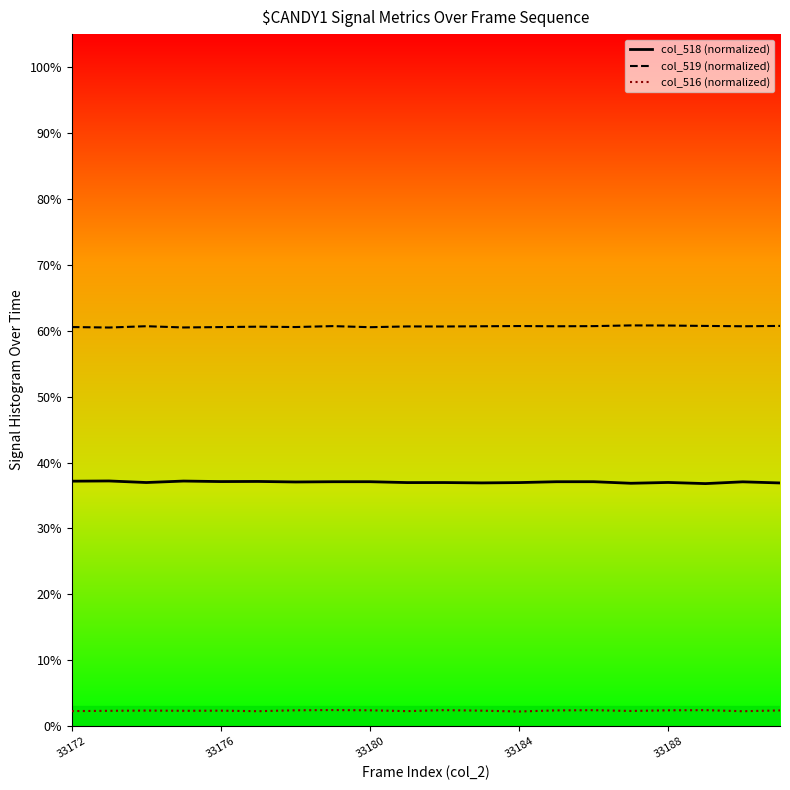

What is the difference between the highest and lowest values at 33172?

58.3